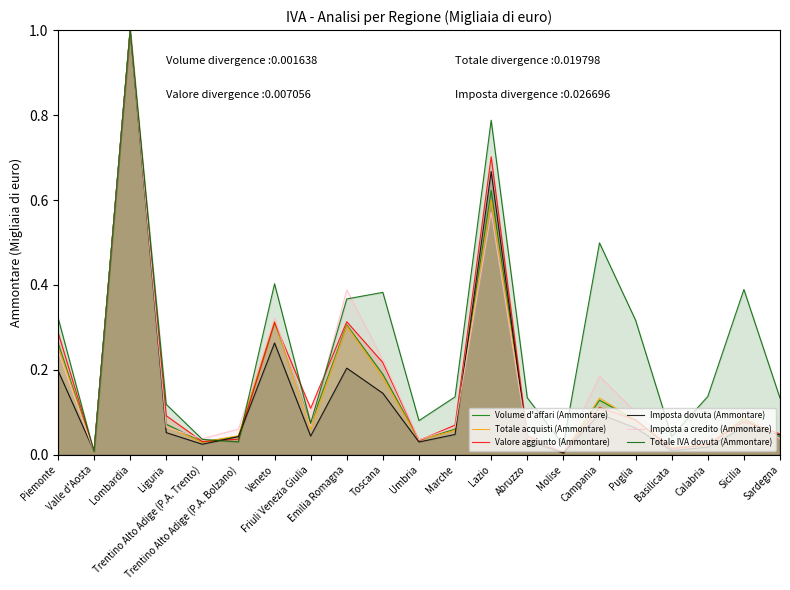

List the labels in order of Totale acquisti (Ammontare) value, largest first.

Lombardia, Lazio, Veneto, Emilia Romagna, Piemonte, Toscana, Campania, Sicilia, Puglia, Liguria, Friuli Venezia Giulia, Marche, Trentino Alto Adige (P.A. Bolzano), Abruzzo, Sardegna, Umbria, Trentino Alto Adige (P.A. Trento), Calabria, Basilicata, Valle d'Aosta, Molise